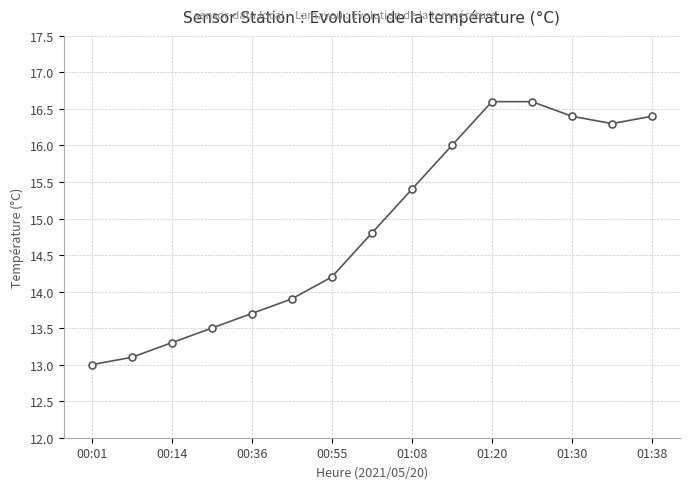

What is the value of the 5th point from the left?

13.7